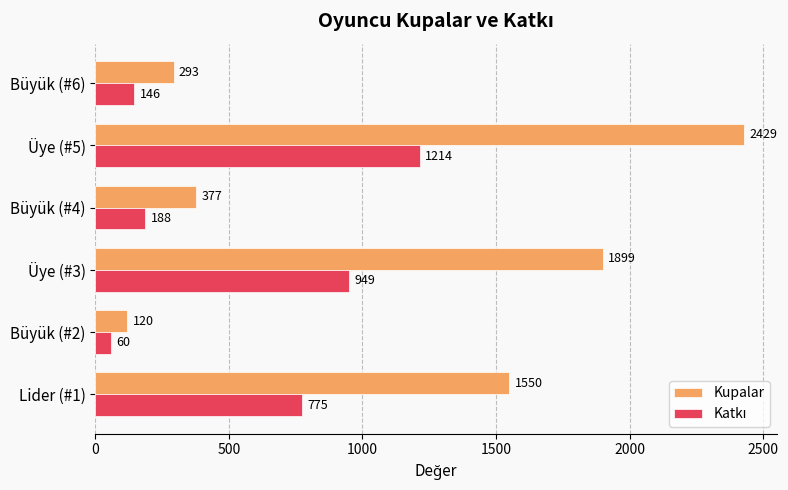

True or false: Kupalar has a value of 1899 at Üye (#3).

True